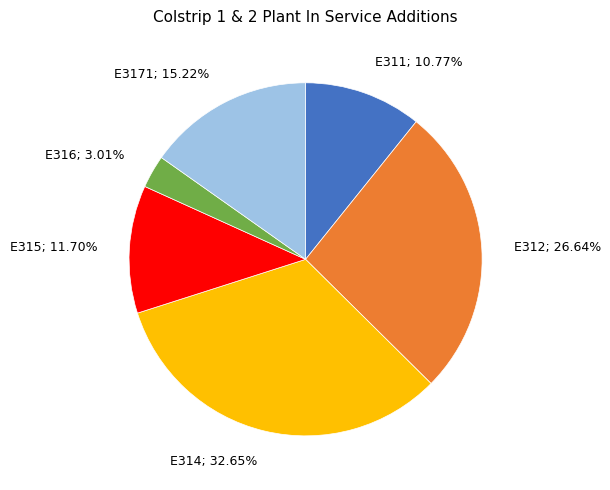

Is it true that E314 is 22% of the pie?

False